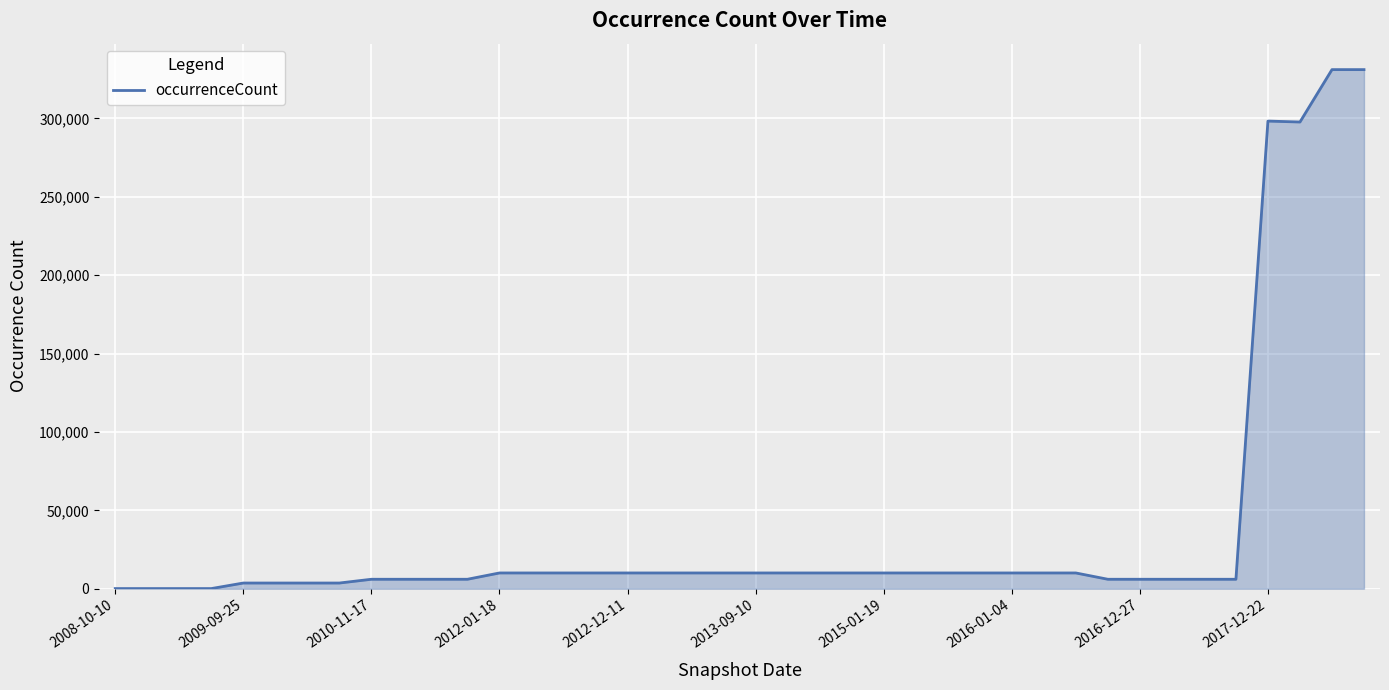

What is the greatest value displayed?

331114